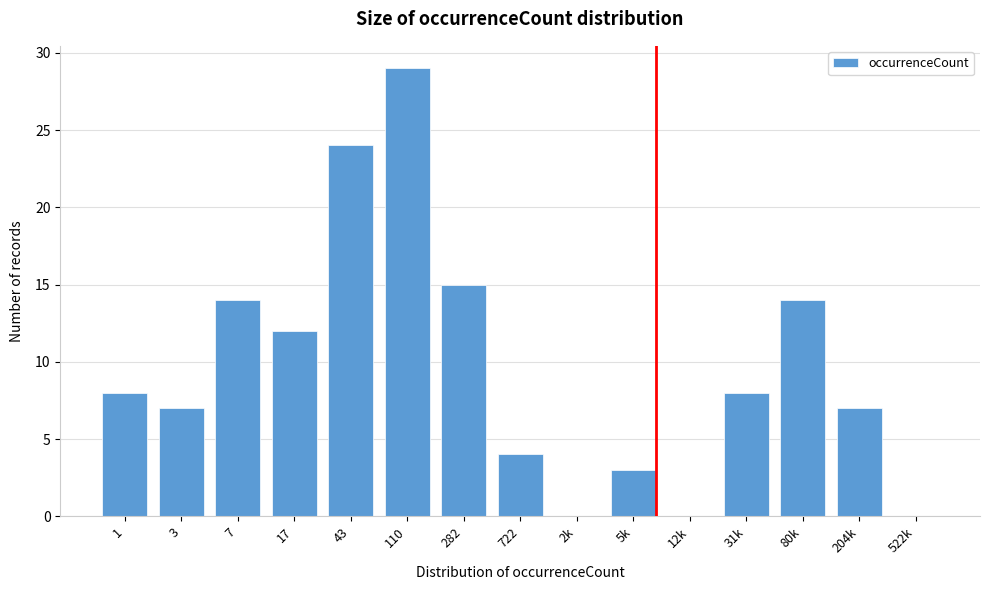

Reading left to right, what are all the values shown in this chart?

1=8	3=7	7=14	17=12	43=24	110=29	282=15	722=4	2k=0	5k=3	12k=0	31k=8	80k=14	204k=7	522k=0